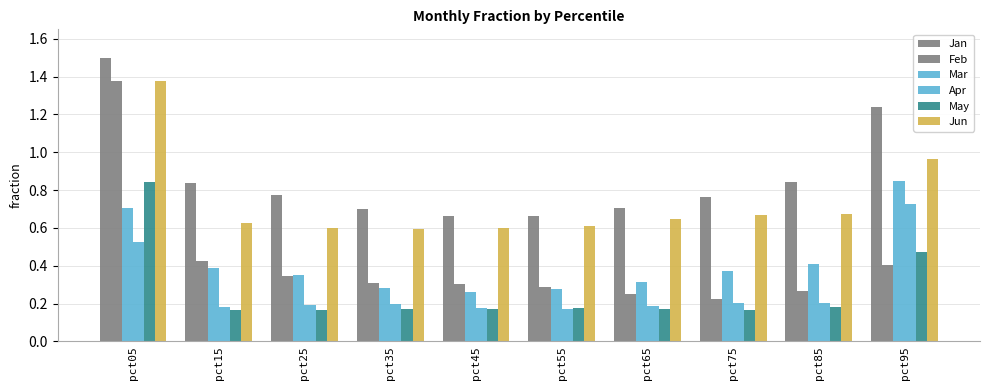

How many series are shown in this chart?

6